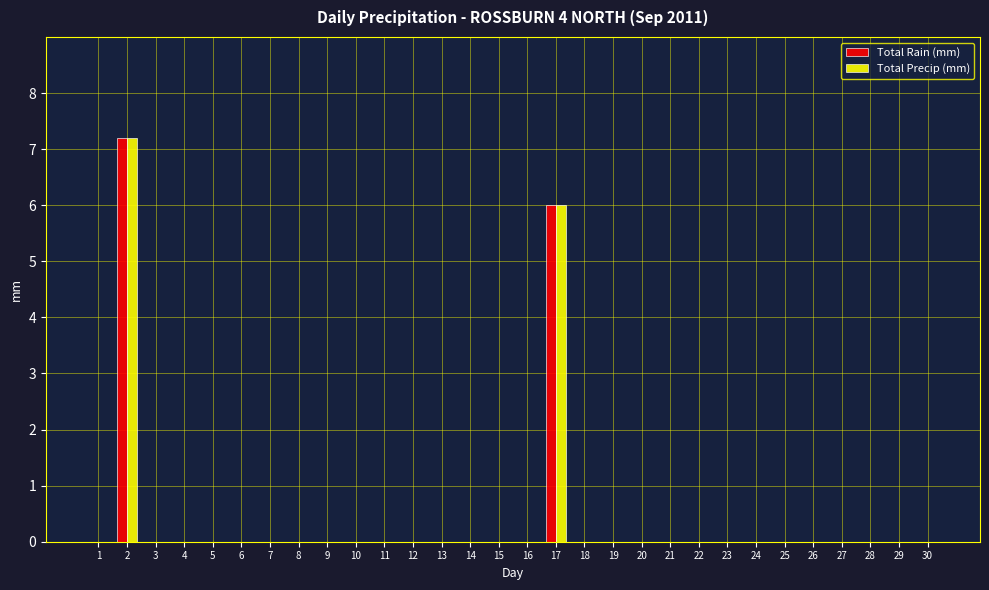

How many series are shown in this chart?

2